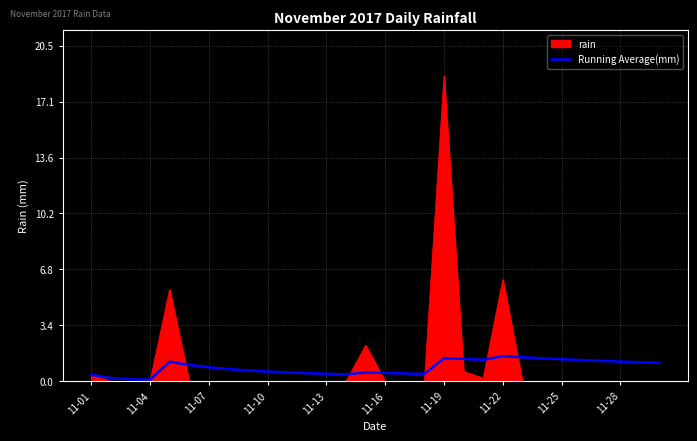

Which series has the widest spread of values?

rain